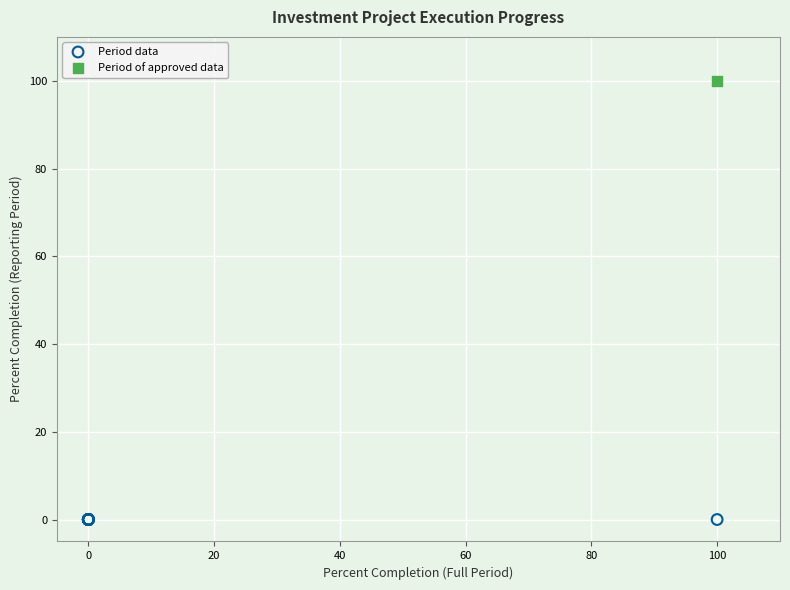

Which series reaches the minimum Y coordinate?

Period data